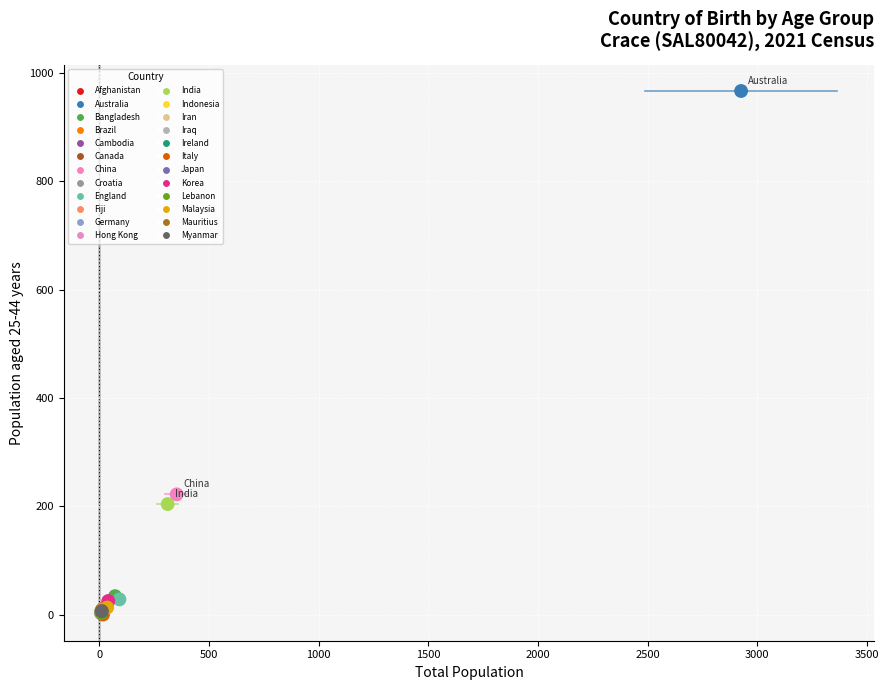

What Y value in the scatter plot is closest to 483?

222